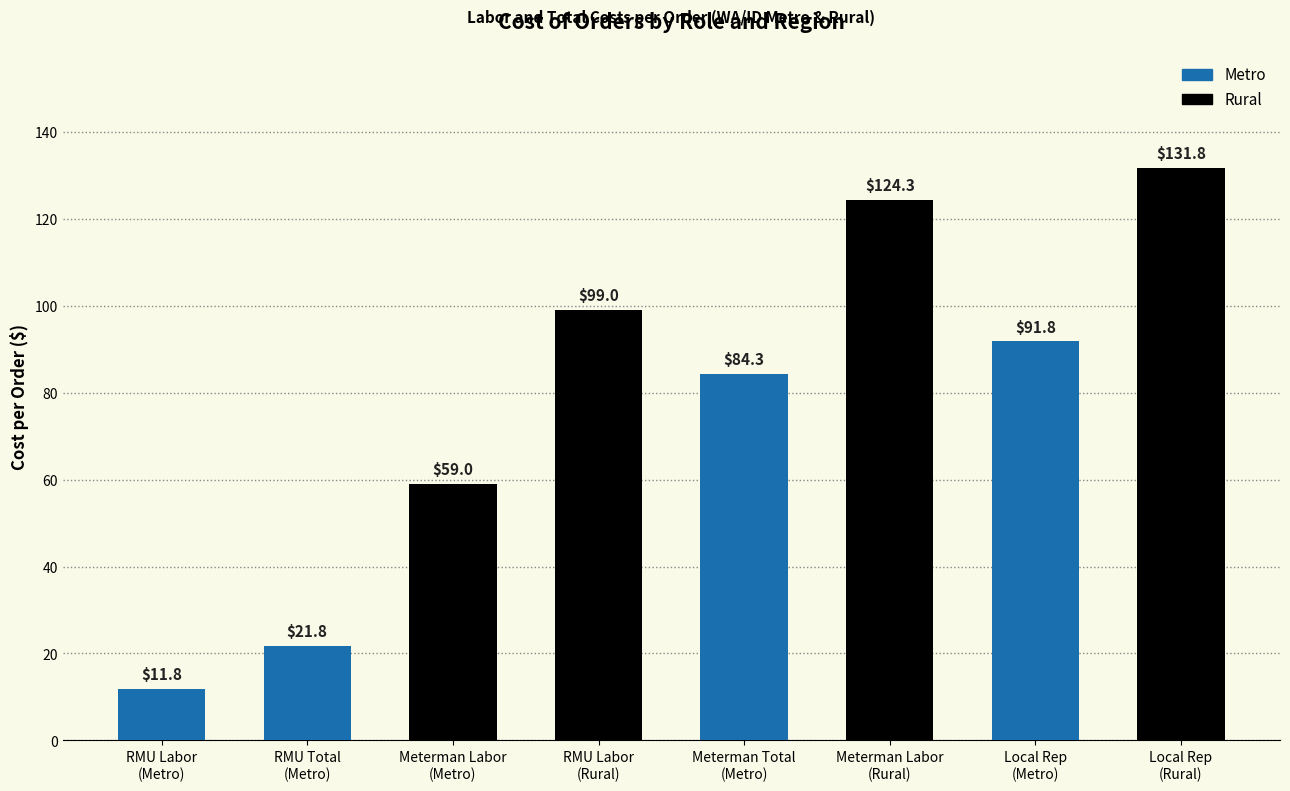

How many data points are less than 91?

4